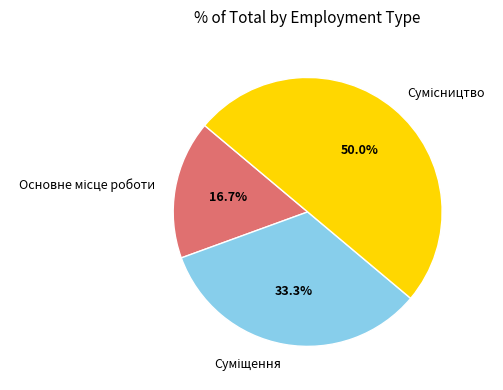

What is the change in value from Основне місце роботи to Сумісництво?

+2